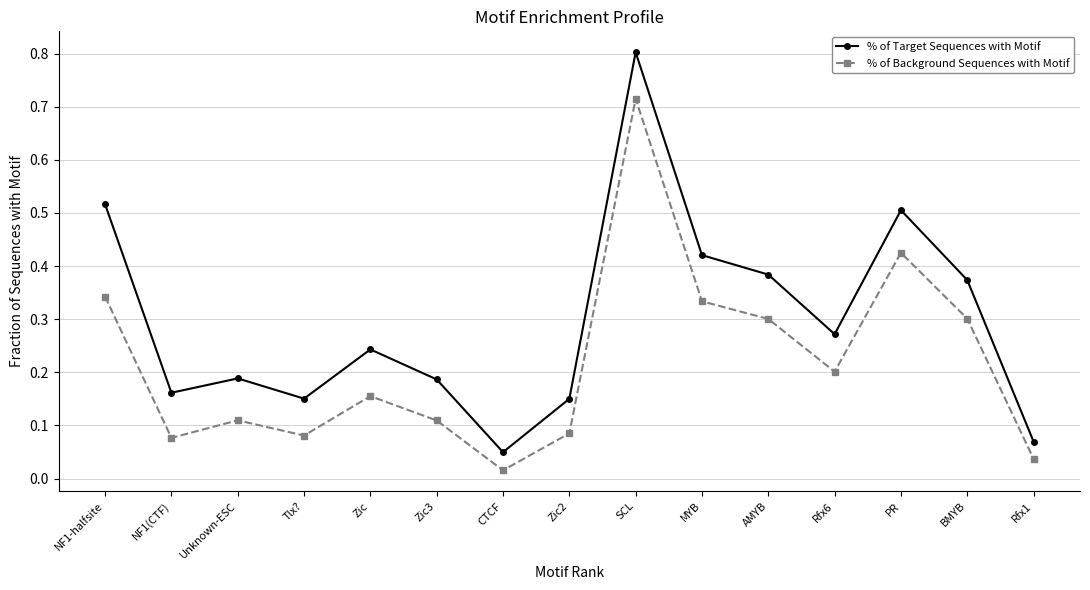

Is it true that % of Target Sequences with Motif equals 0.3 at Tlx??

False